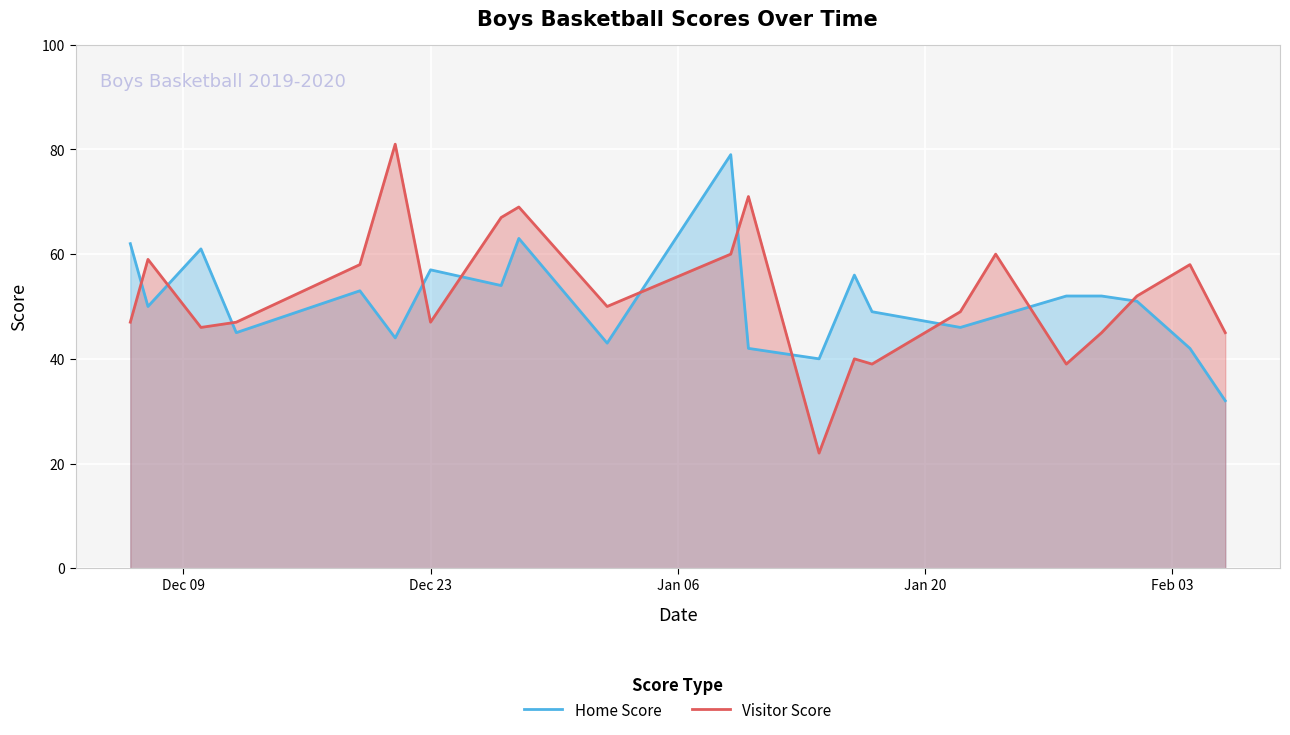

True or false: Visitor Score and Home Score cross at least once.

True